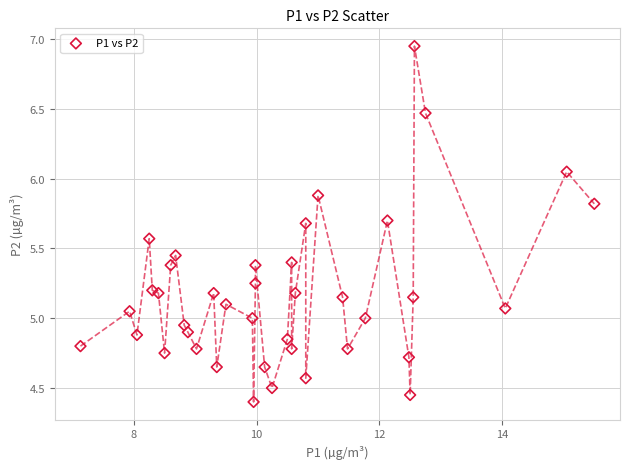

What is the range of X values (max minus min)?

8.4